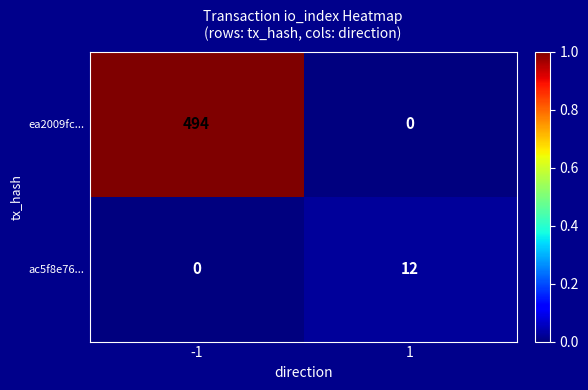

List the series in order of their overall mean, lowest first.

ac5f8e76..., ea2009fc...